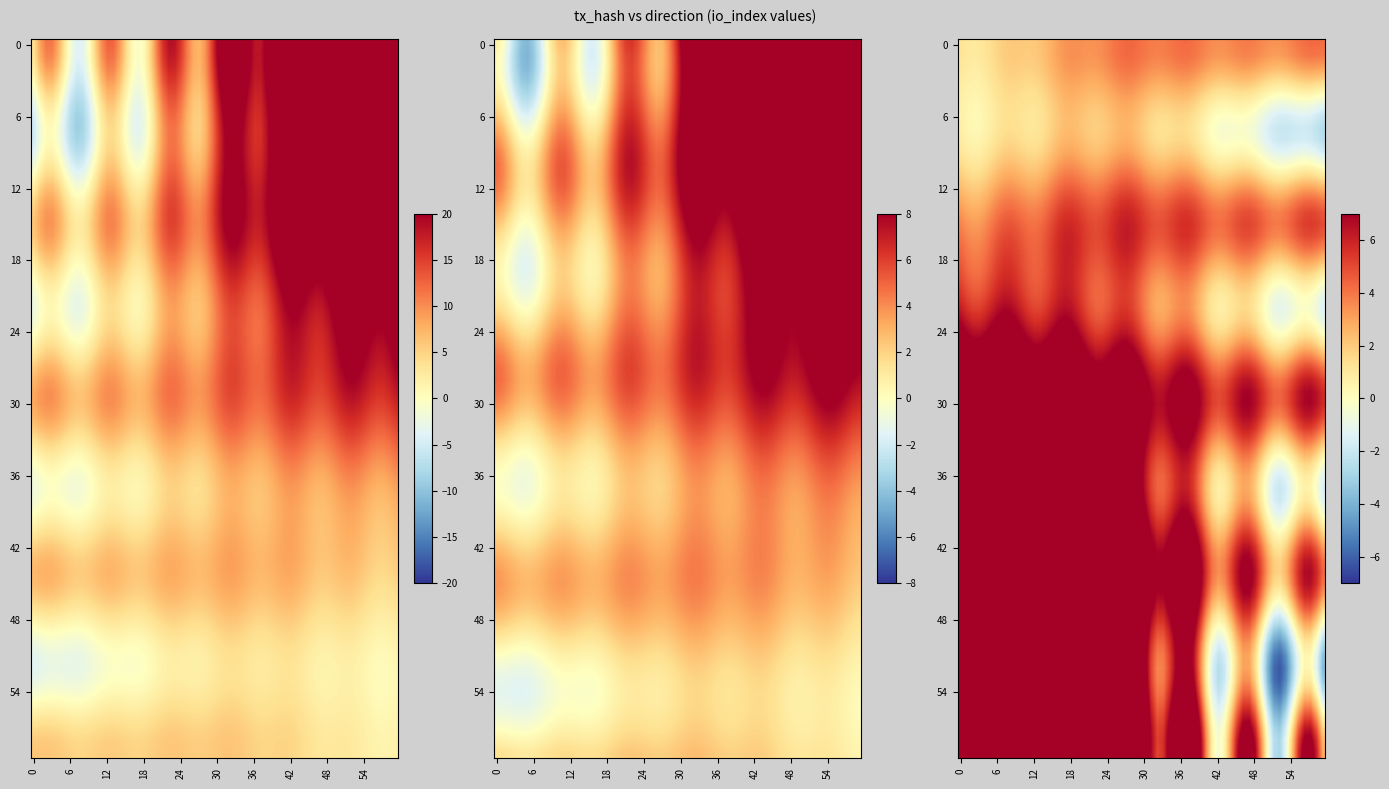

List the series in order of their peak value, lowest first.

34d7517fc3b8a1e7ea79bc052b7b1ad385887f1, 48bc7639e8dd3f951daa042f79dcd248fdc6671